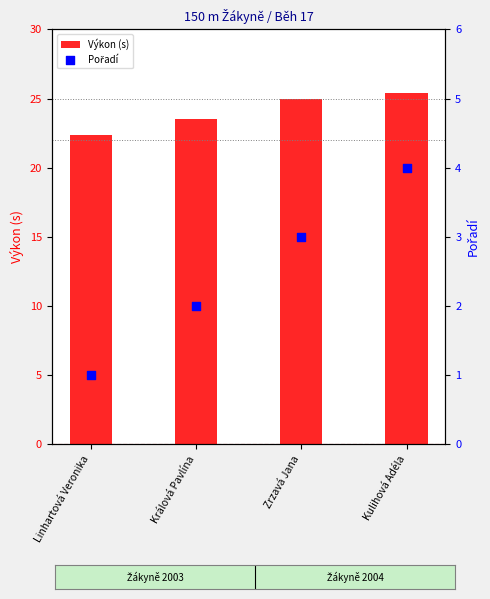

What are all the series names shown in the legend?

Výkon (s), Pořadí